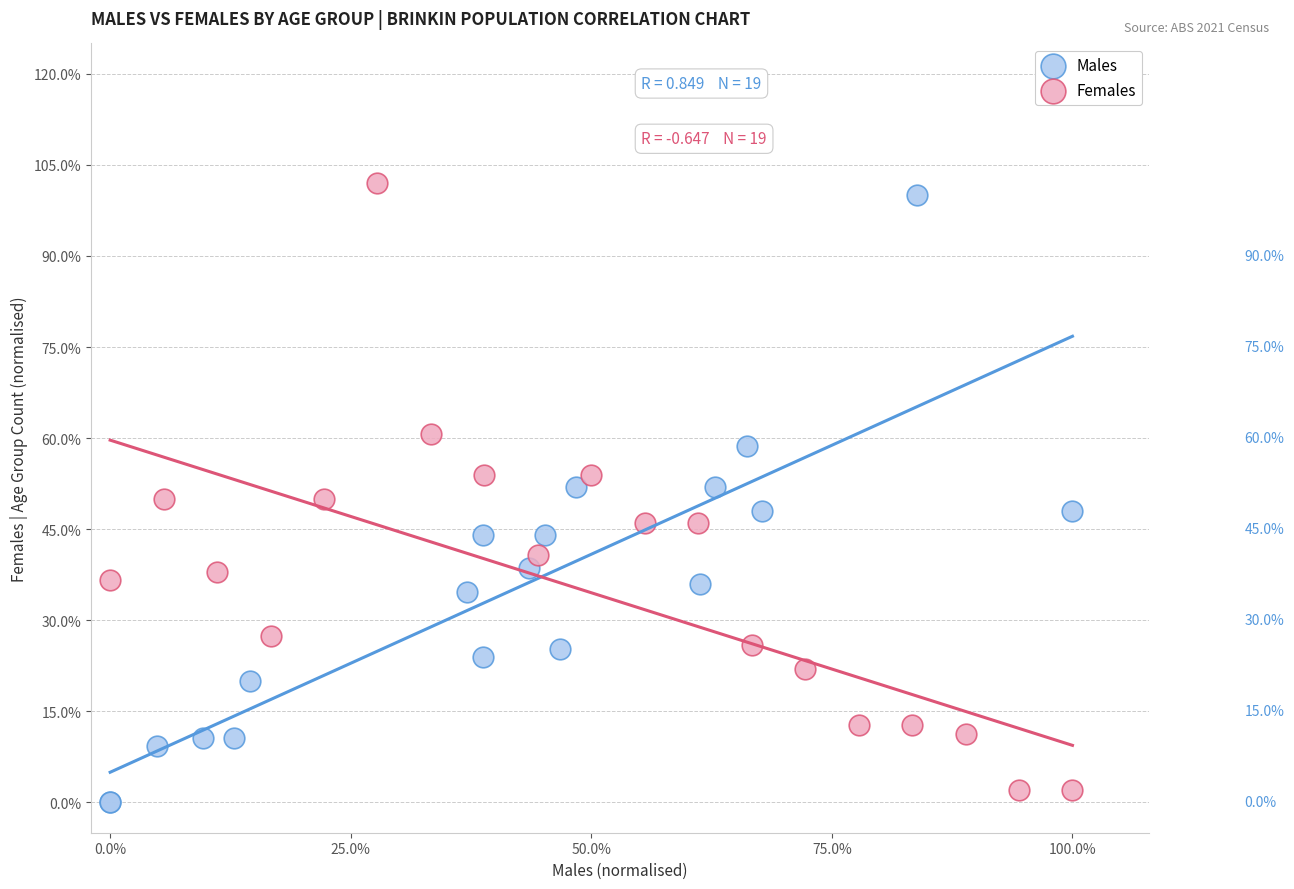

What are all the series names shown in the legend?

Males, Females